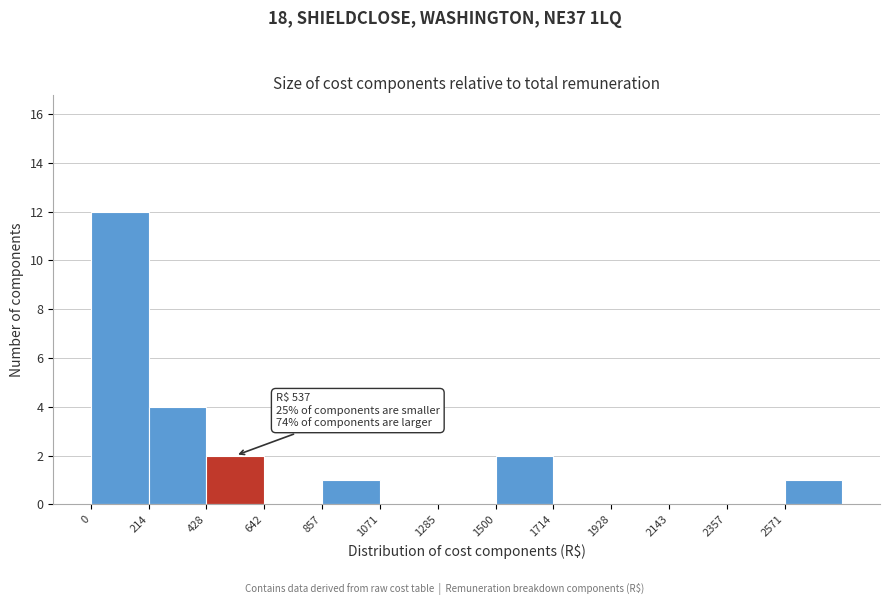

Over which range of the x-axis is the bar tallest?

0 to 200